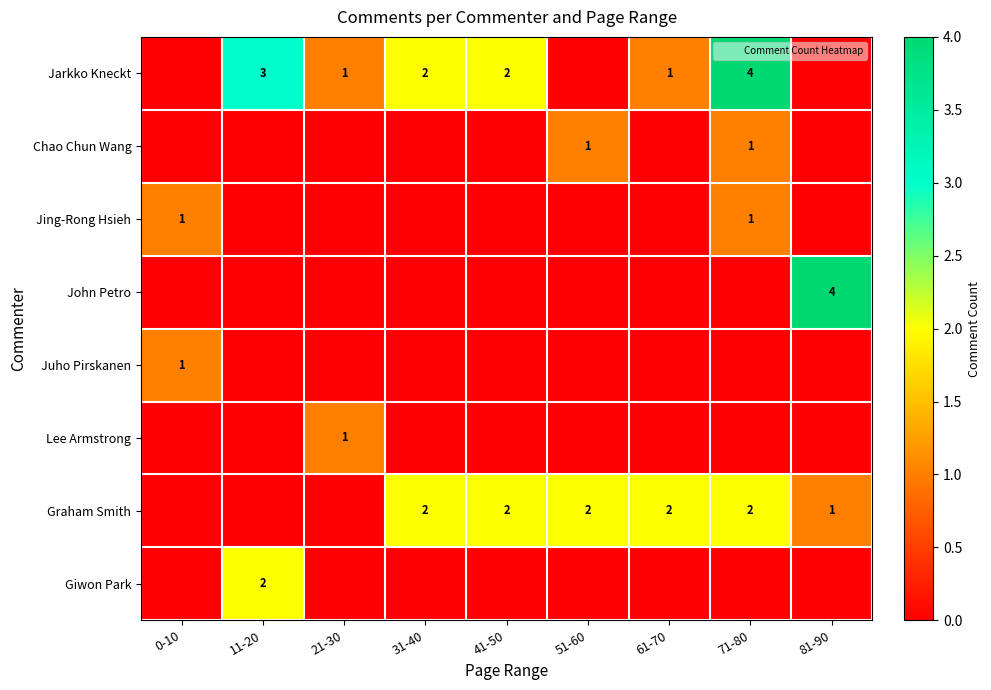

How many Jing-Rong Hsieh values are between 0 and 1?

9